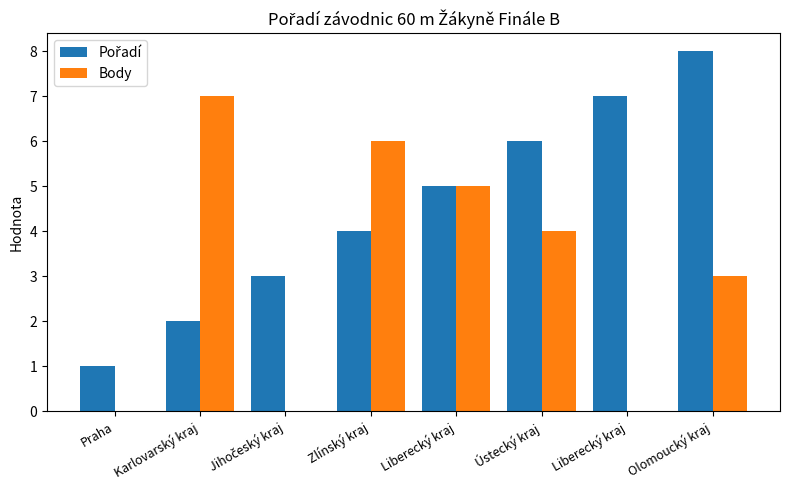

Which series has the largest total across all categories?

Pořadí